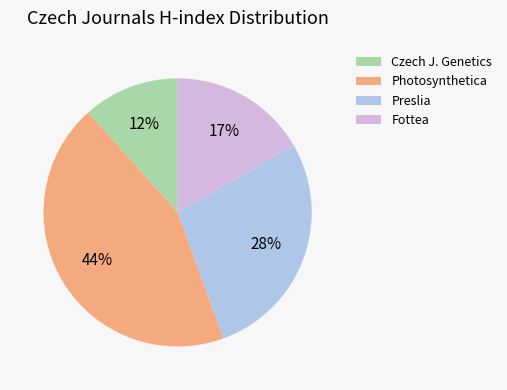

Which has a higher value, Fottea or Preslia?

Preslia